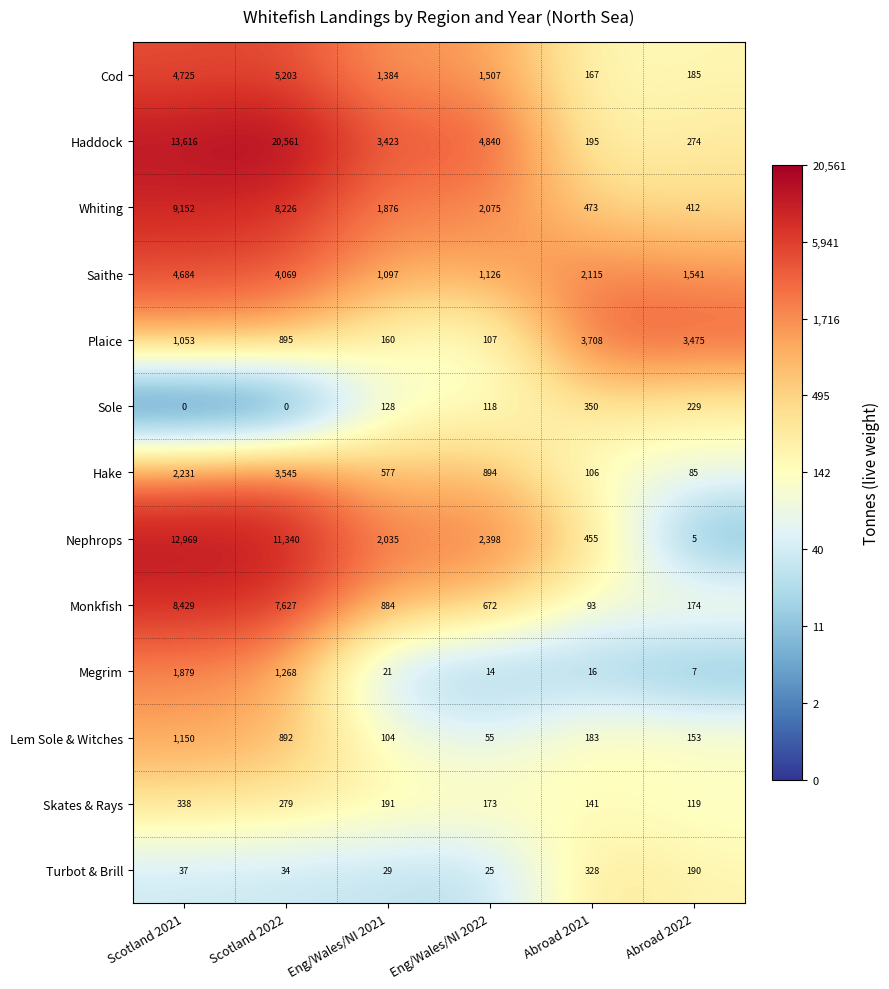

The value of Megrim at Abroad 2022 is 7. True or false?

True